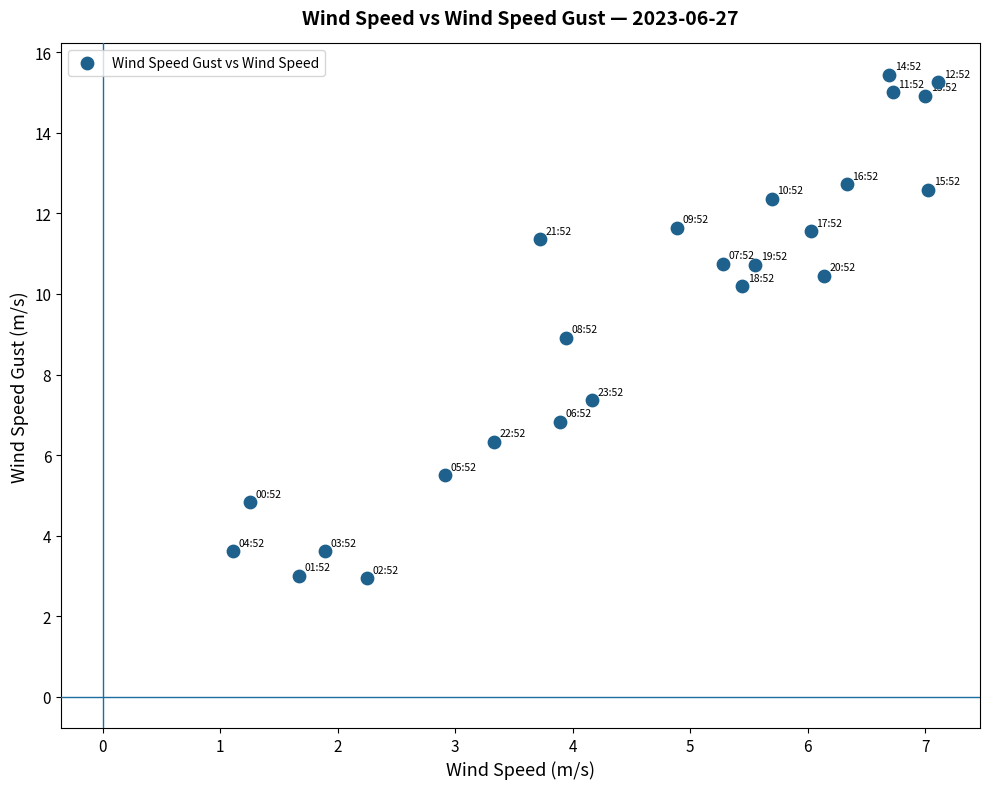

What is the range of X values (max minus min)?

6.0